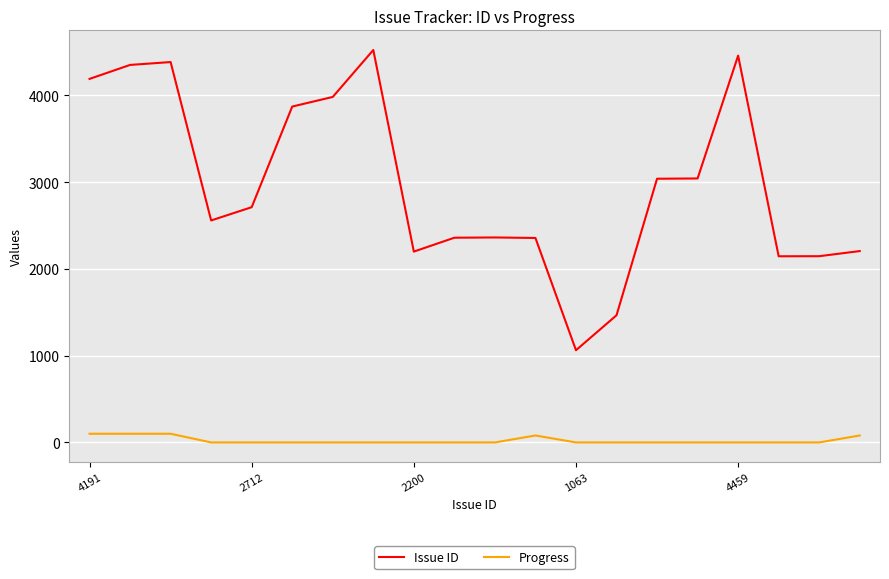

What is the difference between the maximum and minimum values in the Progress series?

100